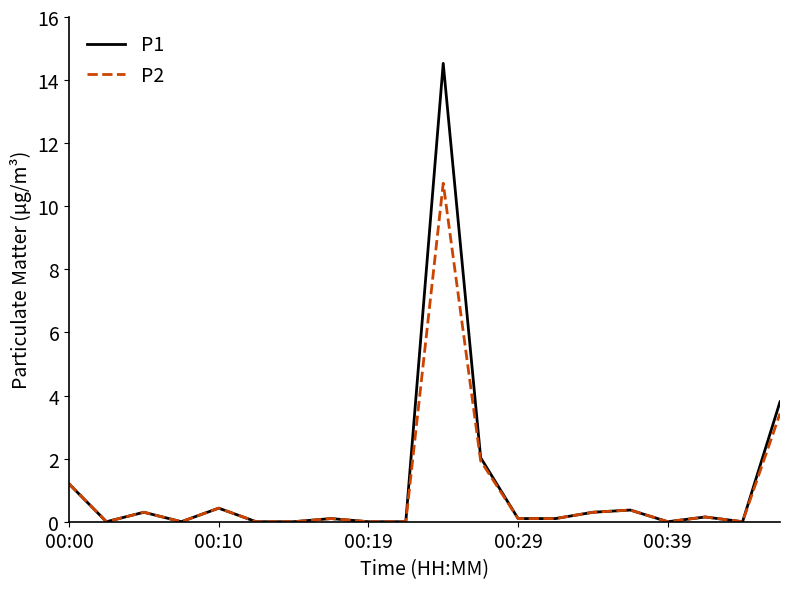

Which series has the largest range (max minus min)?

P1